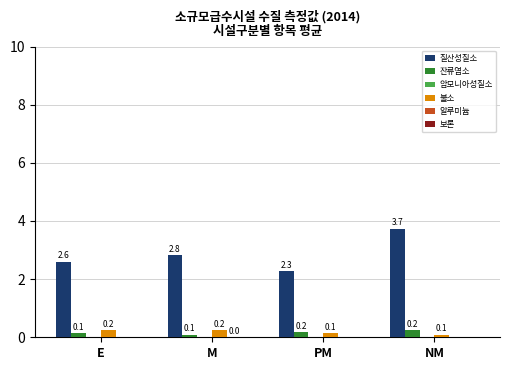

Is the value of 질산성질소 at NM greater than the value of 잔류염소 at E?

Yes